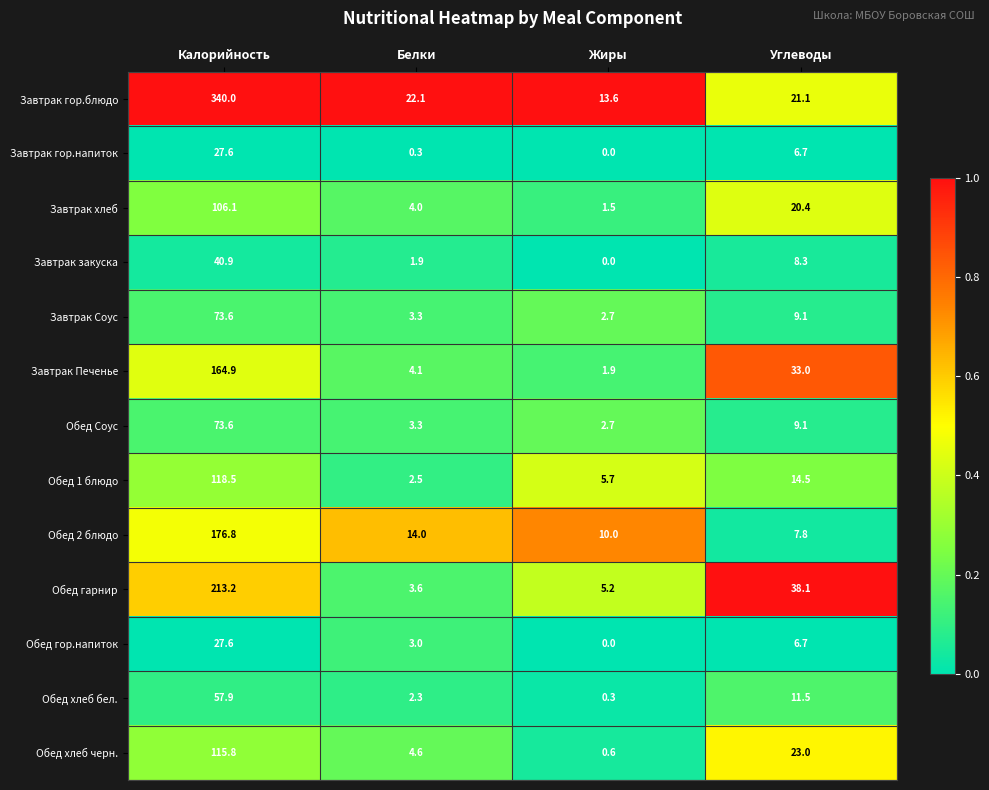

What is the sum of all Завтрак закуска values?

51.1